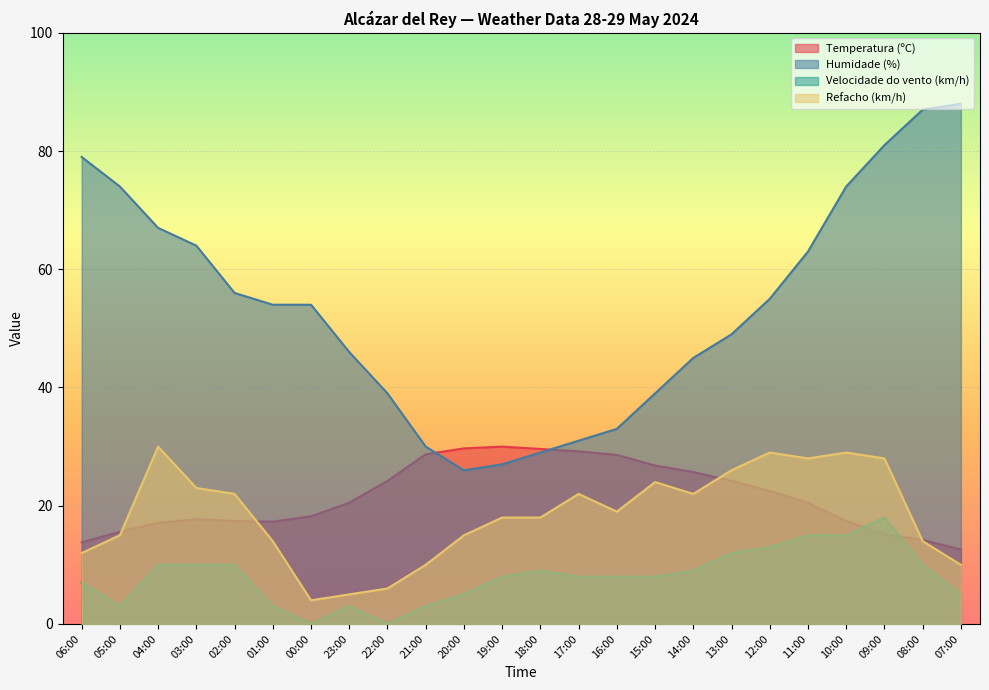

What is the value of the Temperatura (ºC) point at the 2nd from the left?

15.6